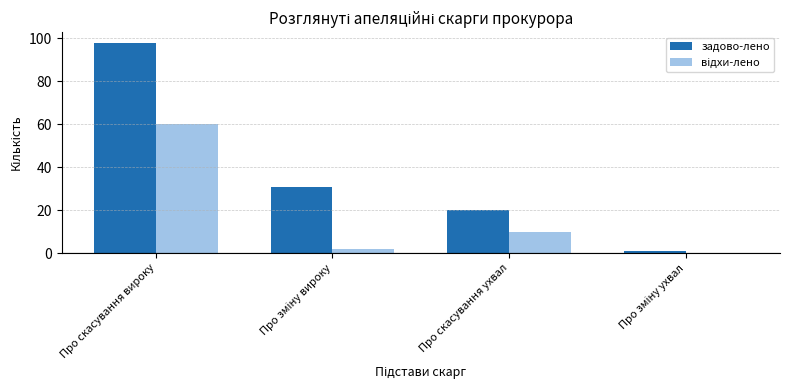

How many series are shown in this chart?

2